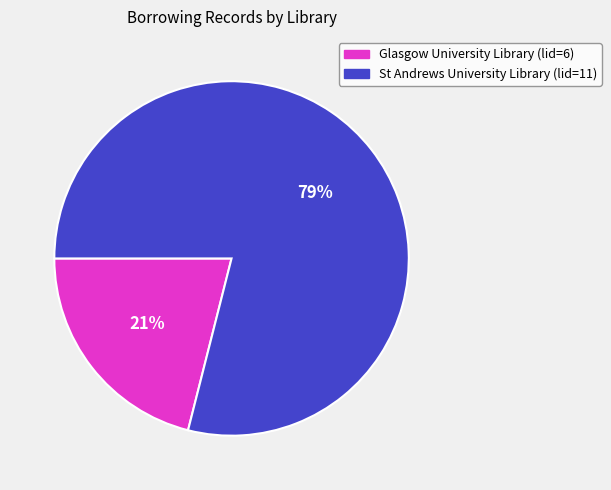

What percentage is the Glasgow University Library (lid=6) slice, to the nearest percent?

21%